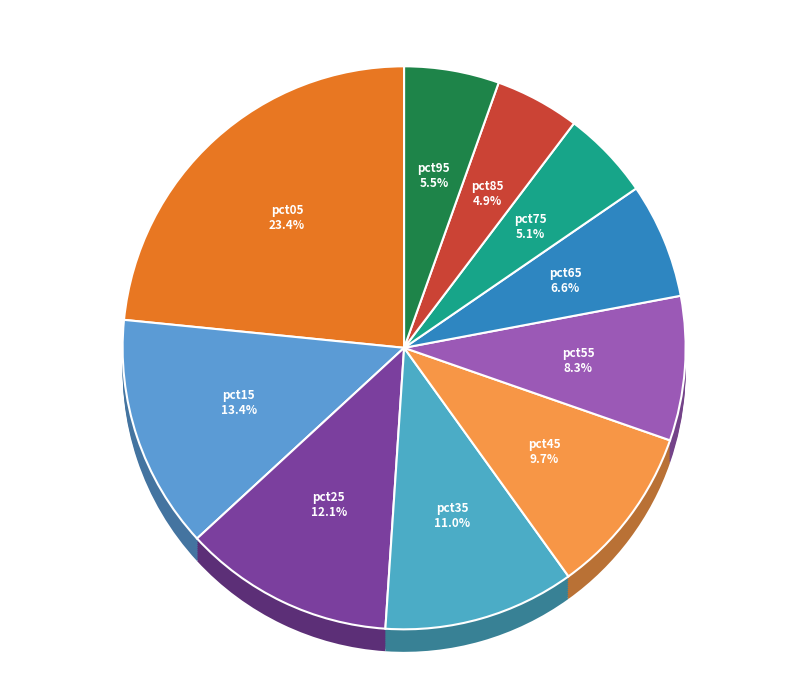

What percentage is the pct25 slice, to the nearest percent?

12%